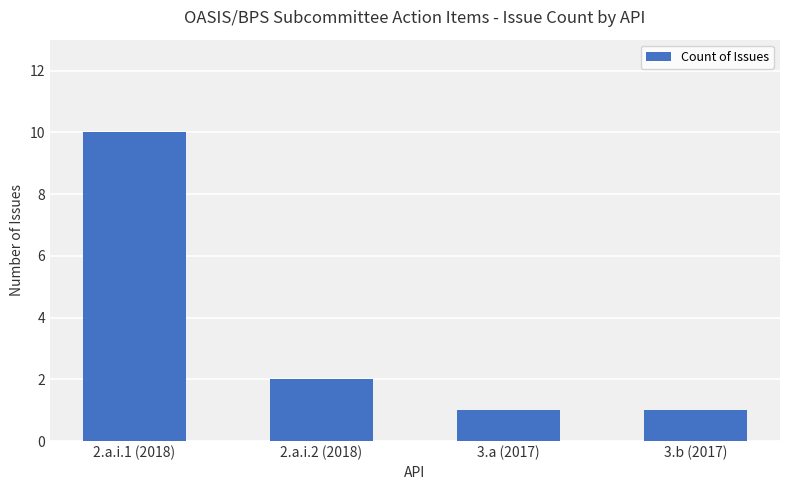

Does the chart contain stacked bars?

No